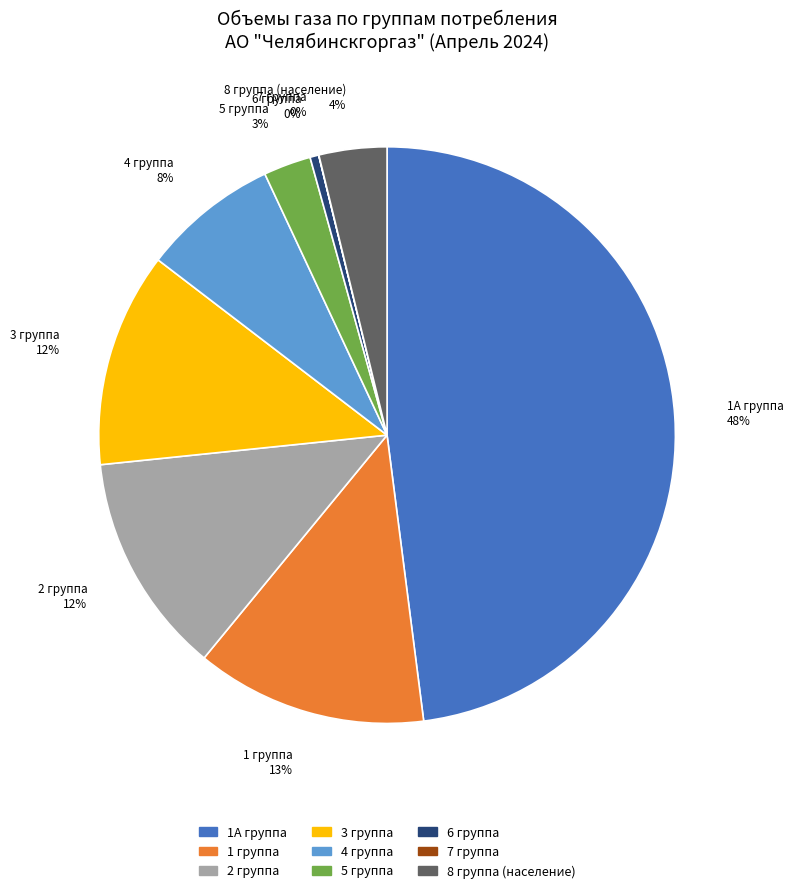

Which has a higher value, 4 группа or 2 группа?

2 группа